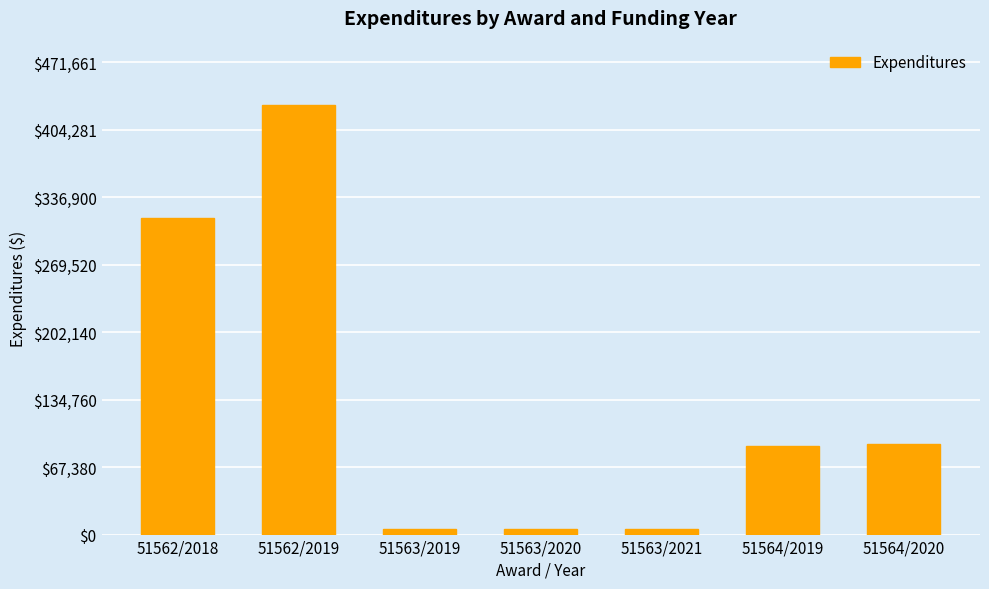

What is the difference between the second highest and minimum values?

310299